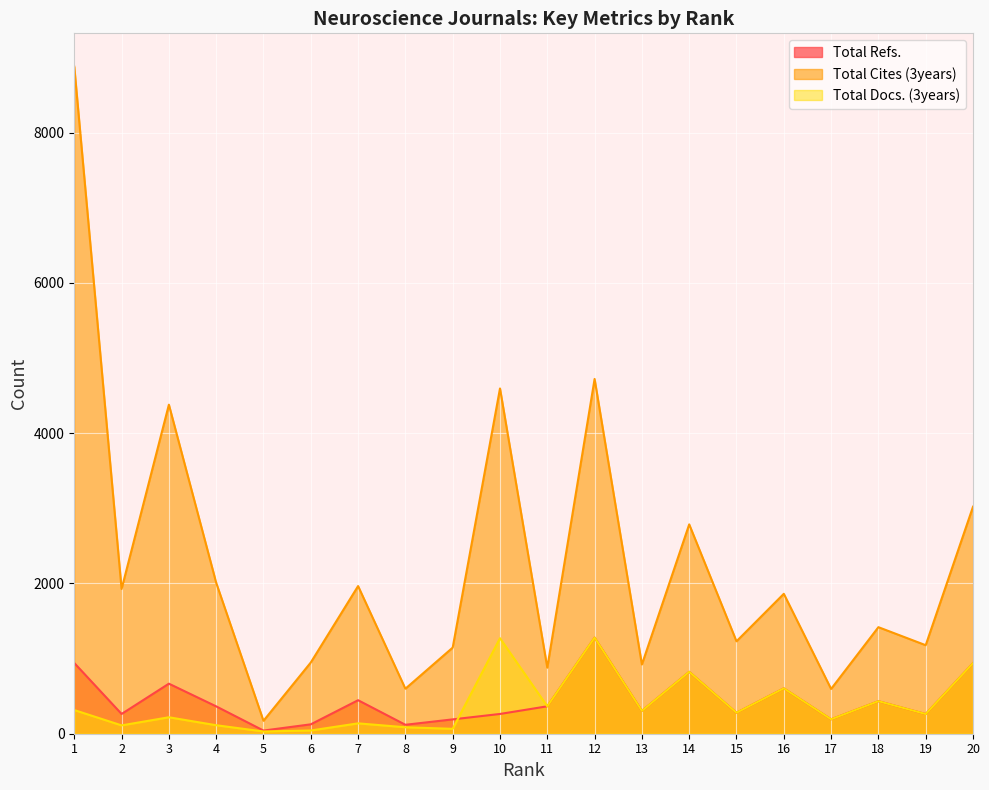

What is the average value of the Total Docs. (3years) series?

394